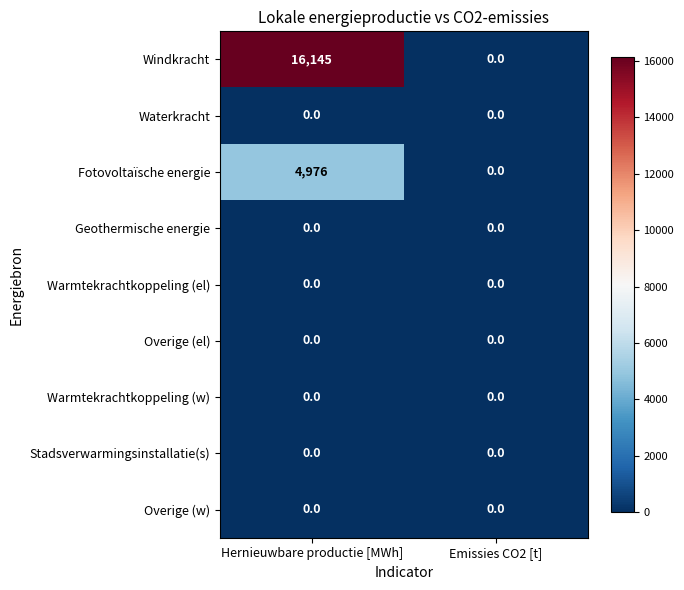

At which category is the sum across all series the highest?

Hernieuwbare productie [MWh]